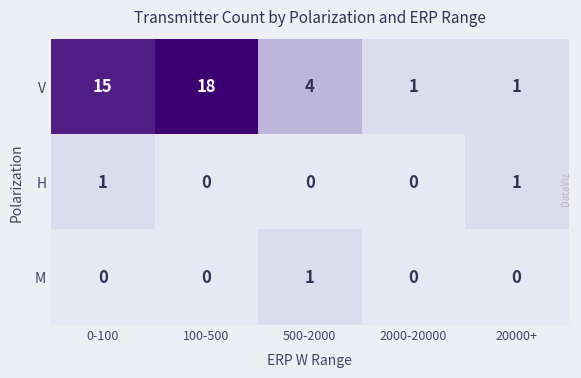

Which series has the largest range (max minus min)?

V